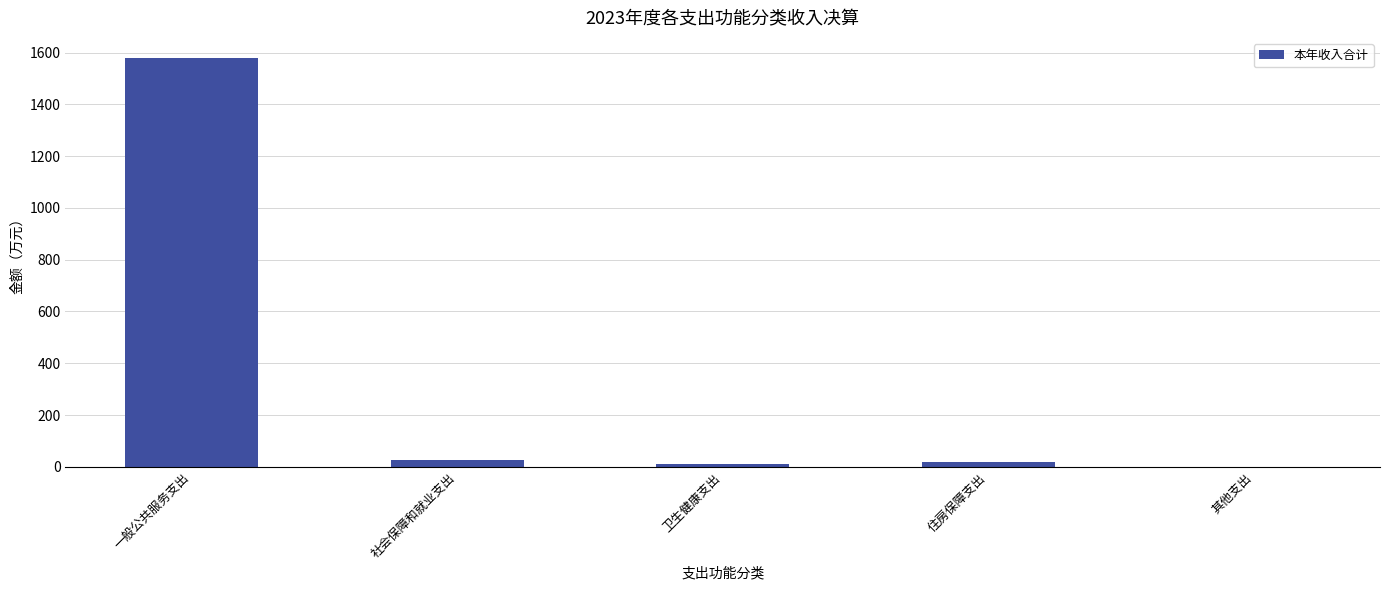

Where is the data nearest to the value 789?

社会保障和就业支出